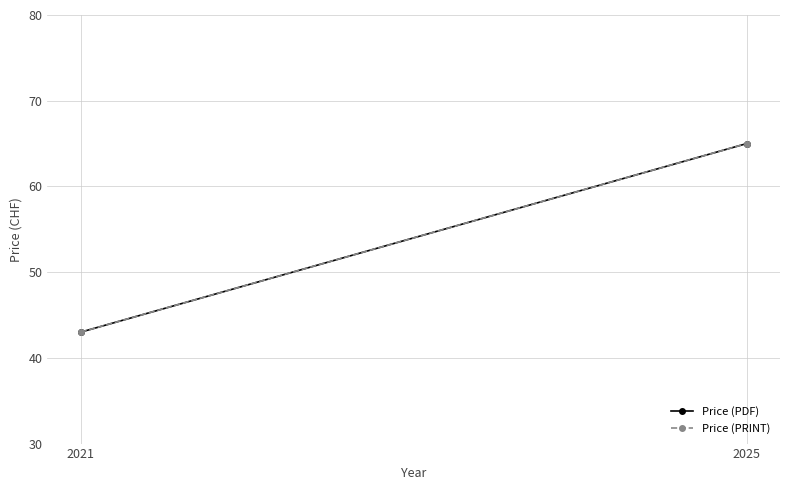

Where is Price (PDF) nearest to the value 54?

2021